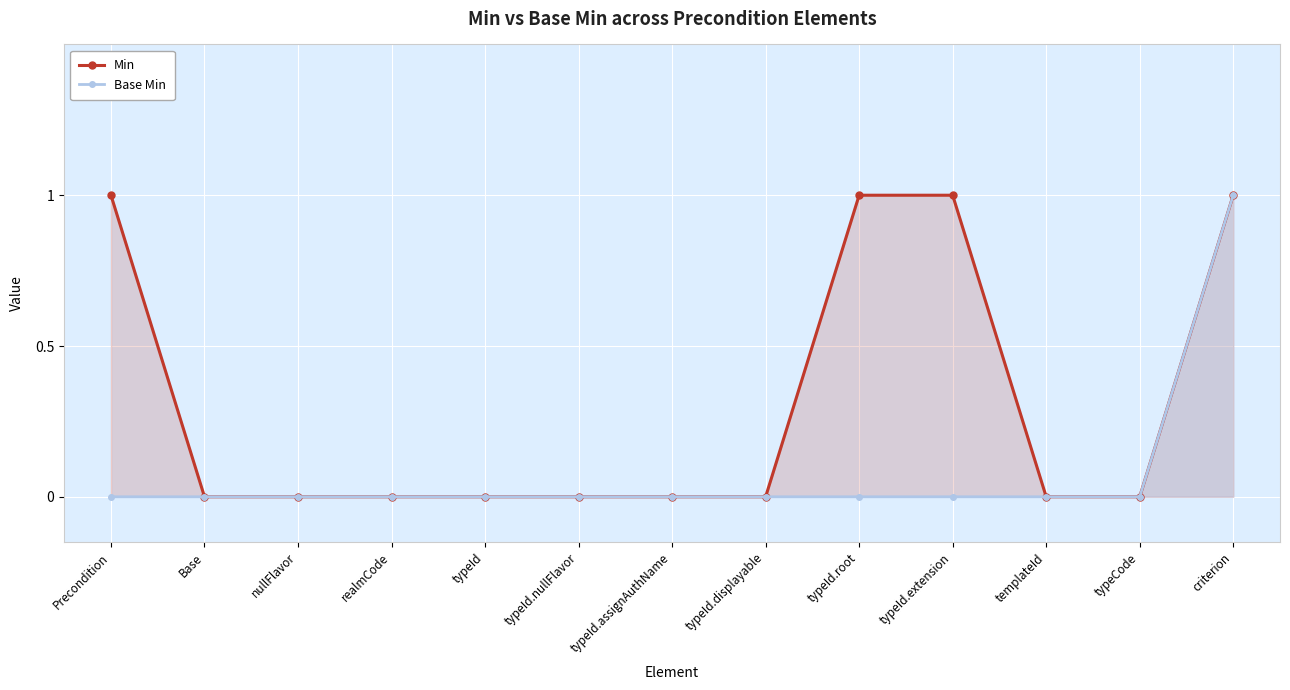

Rank the series at typeId.nullFlavor from highest to lowest value.

Min, Base Min